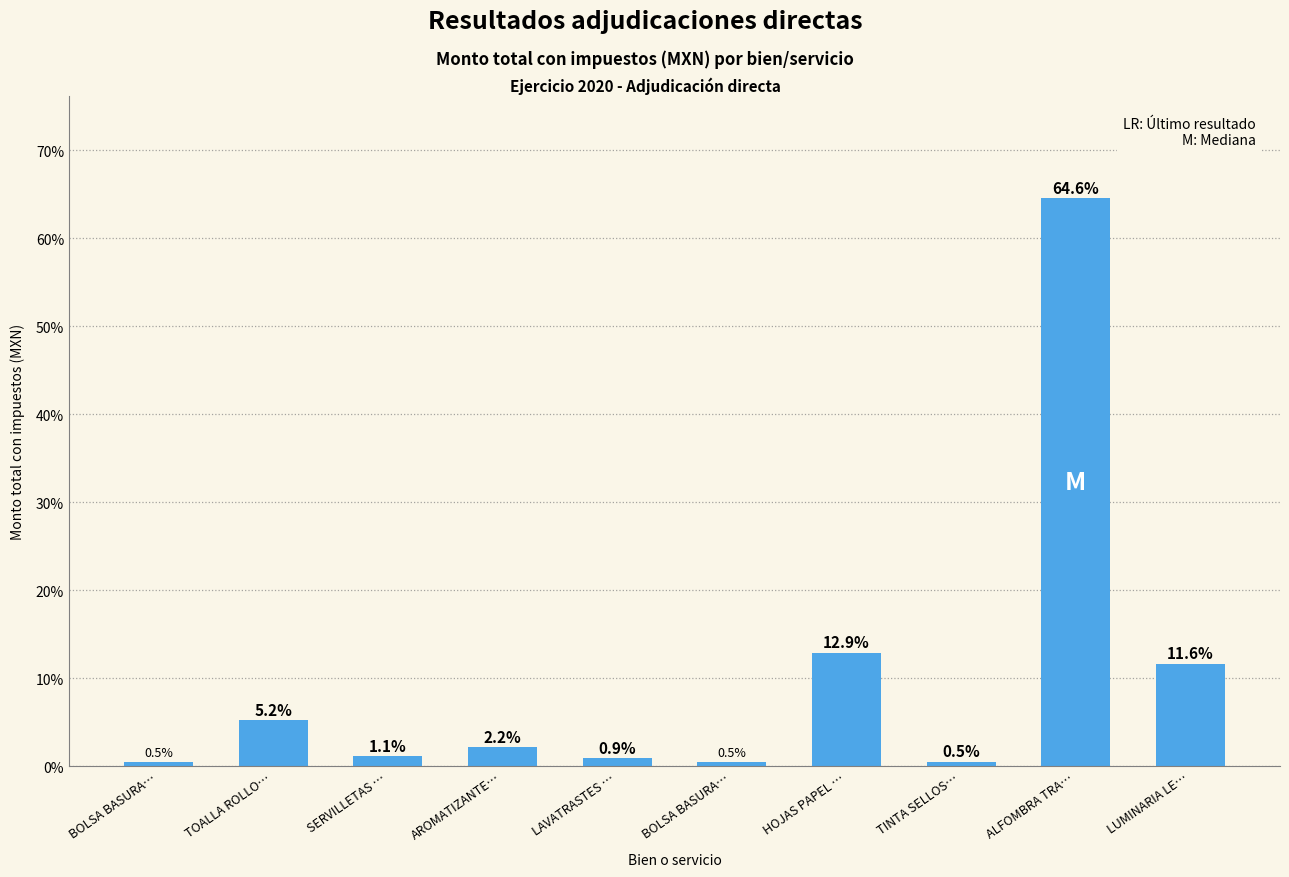

What is the smallest value displayed?

0.5